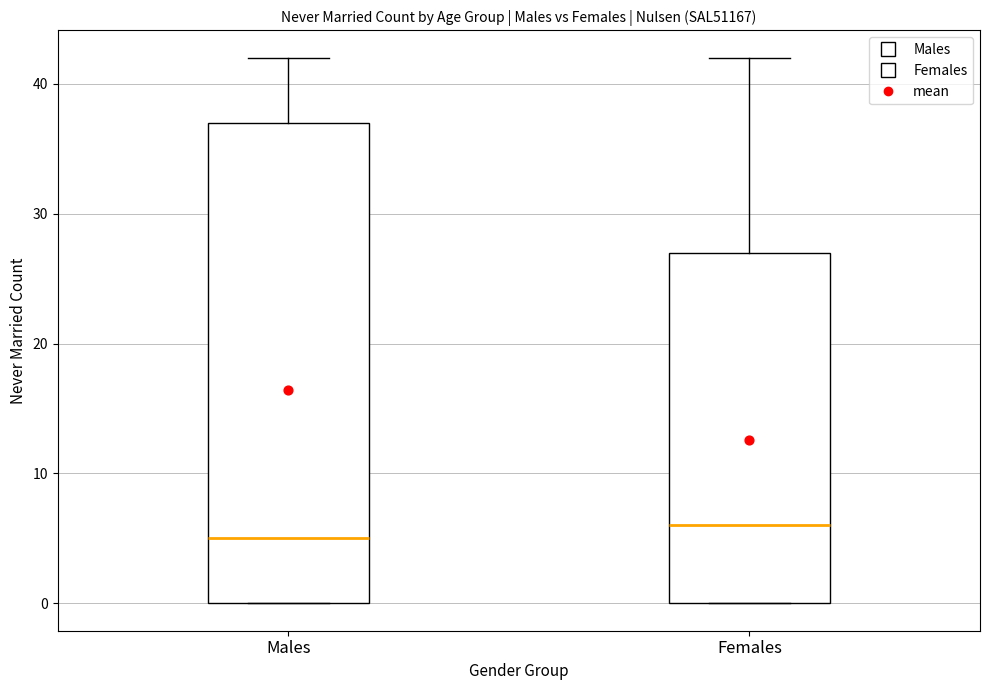

Reading left to right, read every box against the y-axis: the position of its median line, the range the box covers, and the ends of its whiskers. The values are not printed on the chart, so give them approximately, as read against the axis.

Males: median 5, box 0 to 37, whiskers 0 to 42
Females: median 6, box 0 to 27, whiskers 0 to 42